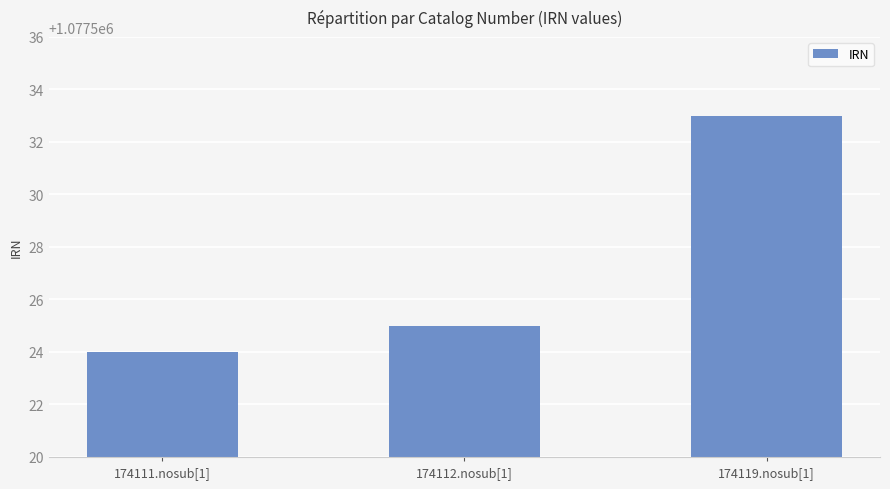

What position from the left is 174119.nosub[1]?

3